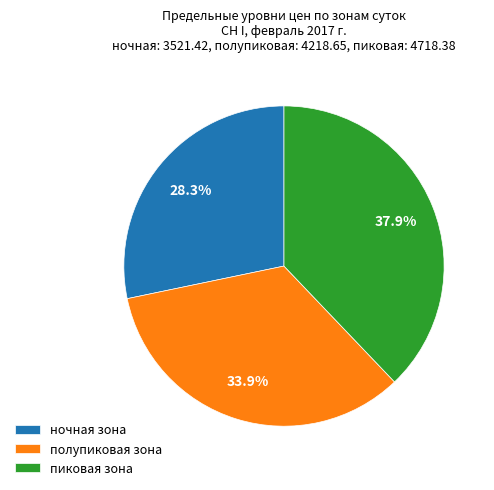

Count the number of slices in the pie.

3